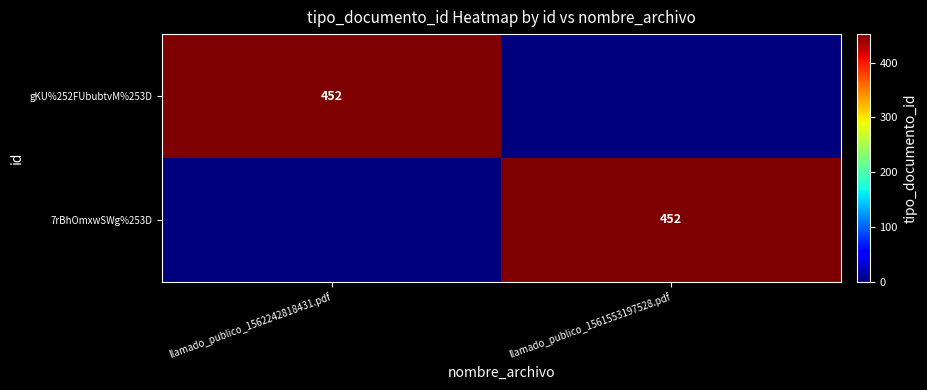

True or false: gKU%252FUbubtvM%253D has a value of 594 at llamado_publico_1562242818431.pdf.

False